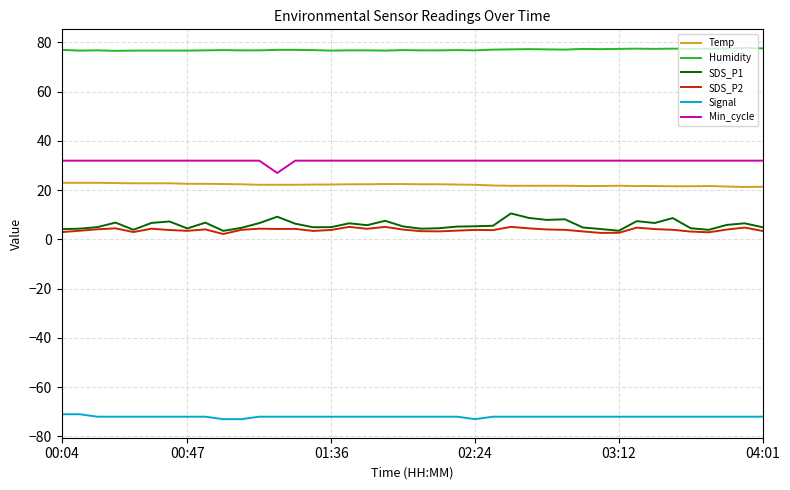

Which series has the largest range (max minus min)?

SDS_P1